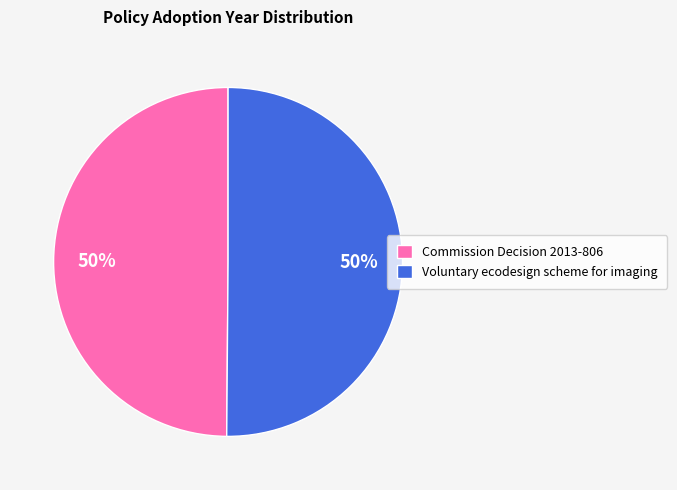

To the nearest percent, what portion does Commission Decision 2013-806 represent?

50%